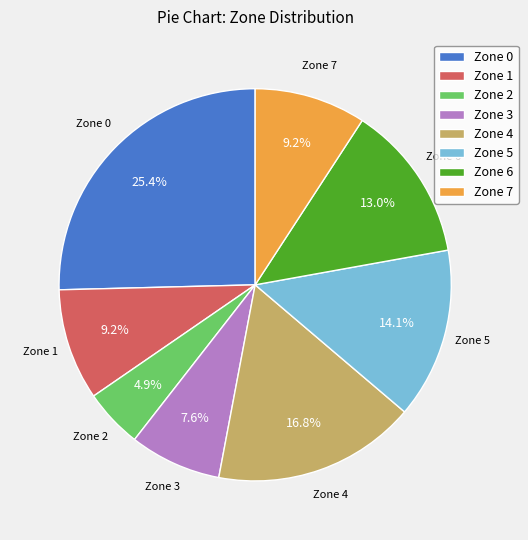

Approximately how many times larger is the value at Zone 5 compared to Zone 4?

0.8